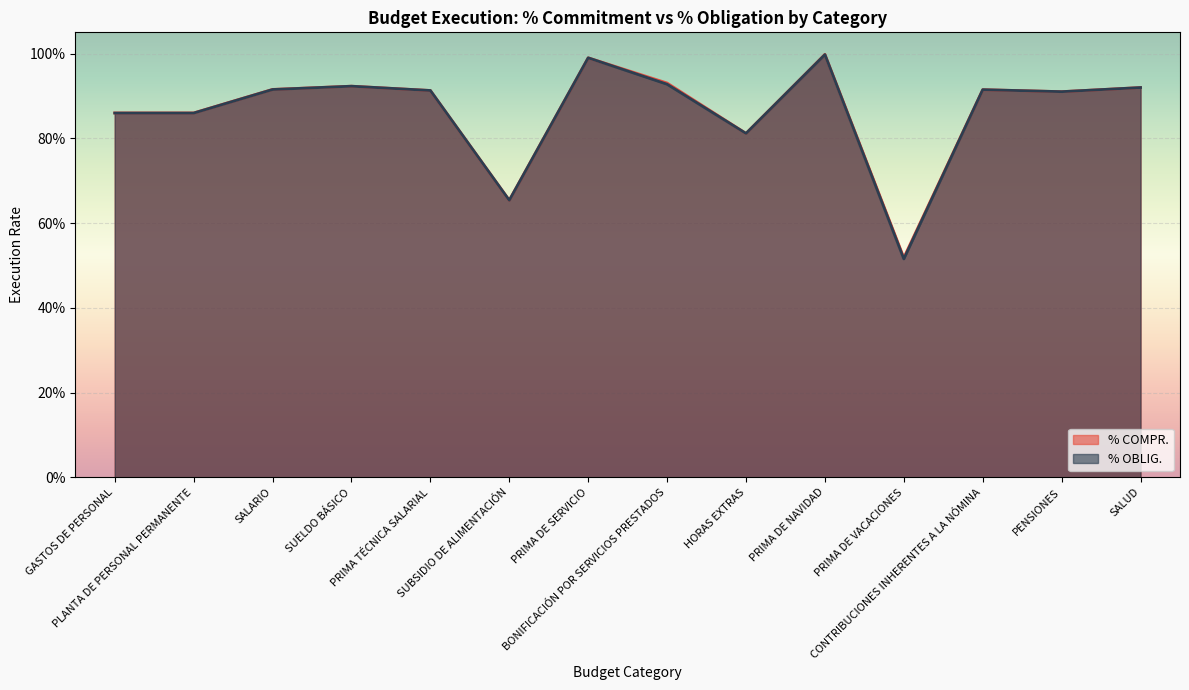

The value of % OBLIG. at PRIMA DE VACACIONES is 0.3. True or false?

False